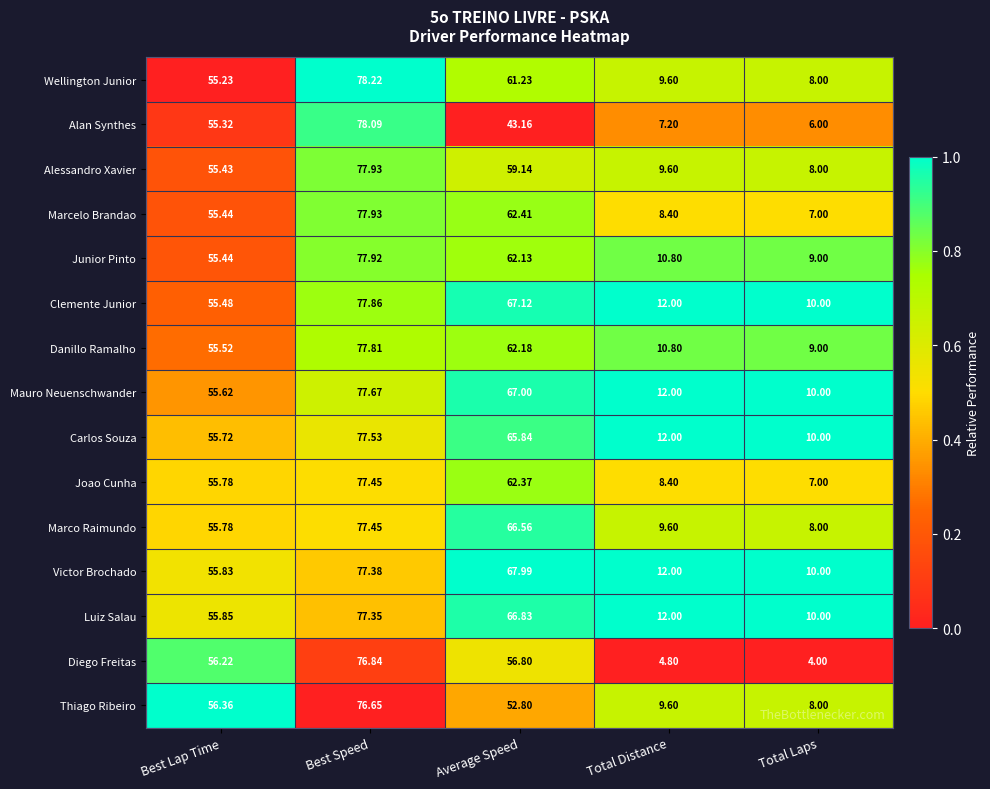

Which series changed the most between Best Lap Time and Total Distance?

Diego Freitas